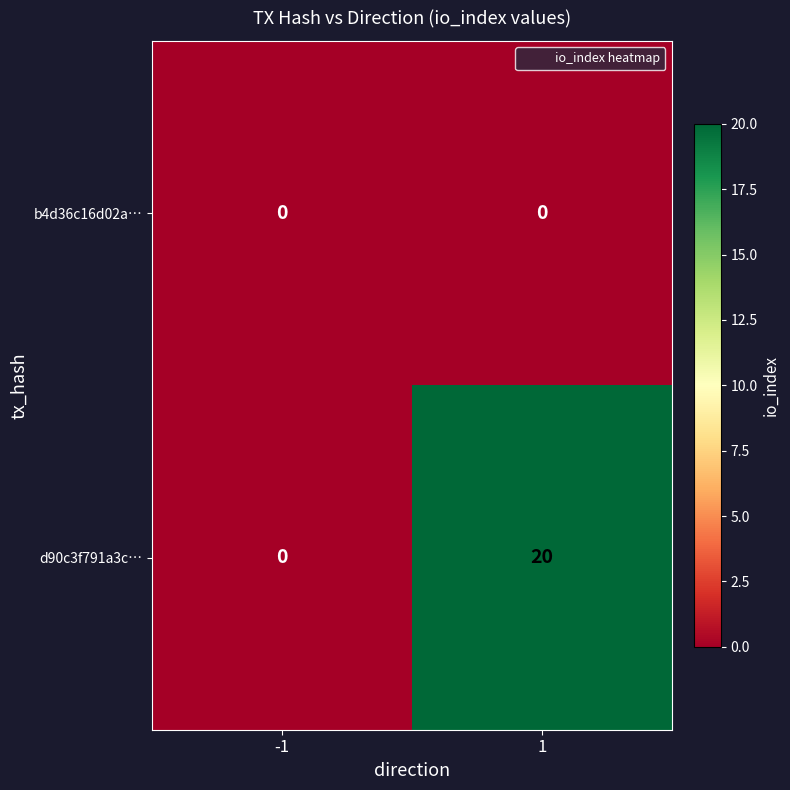

How many distinct data groups are displayed?

2